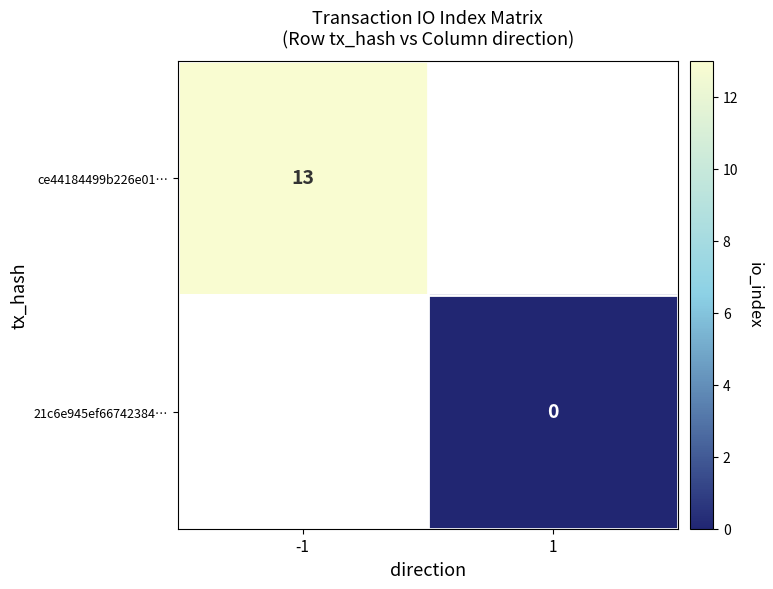

The ce44184499b226e01… series shows 13 at -1. True or false?

True